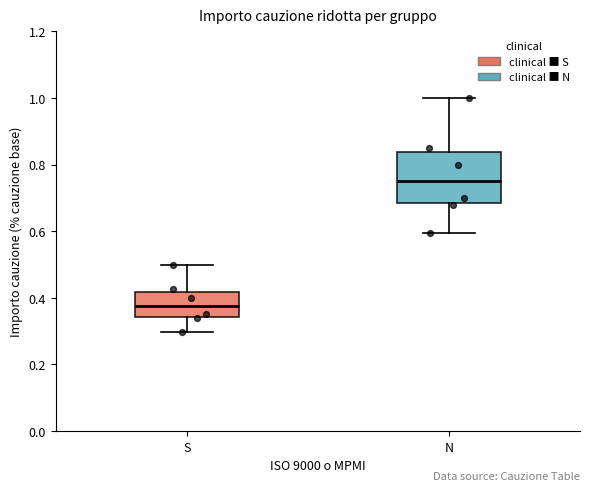

Where does the upper whisker of the box for S end on the y-axis? The values are not printed on the chart, so give them approximately, as read against the axis.

0.50